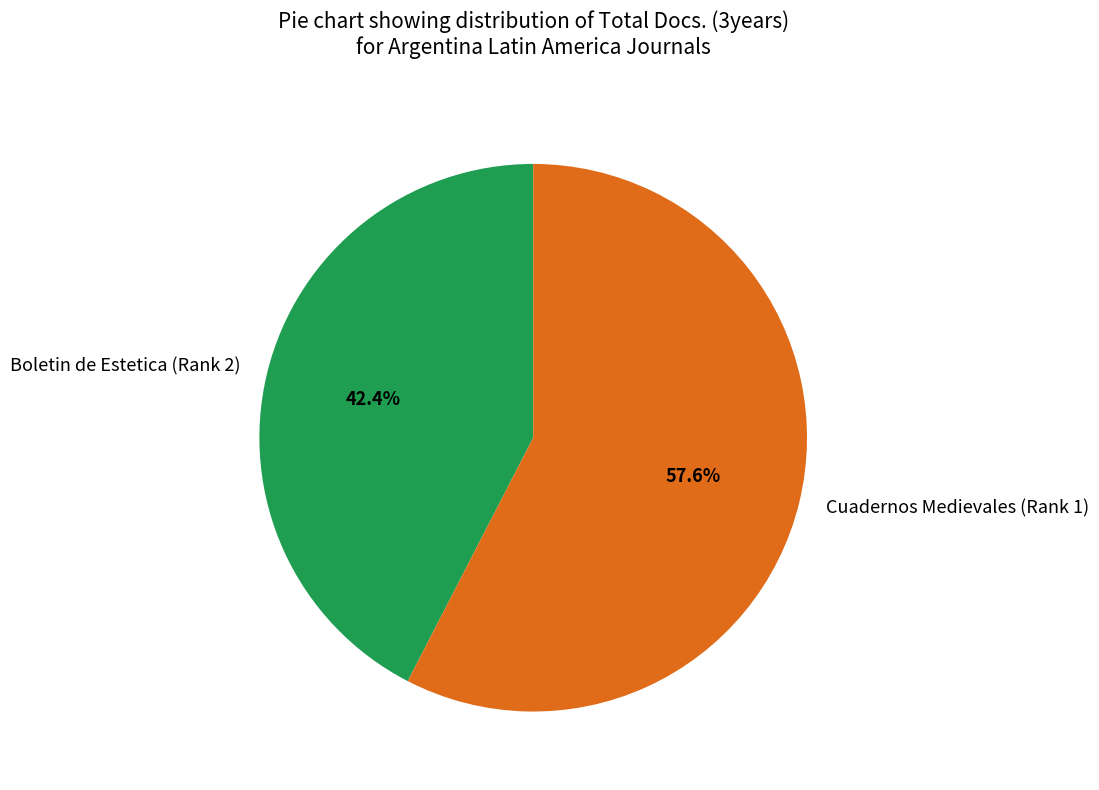

Is the sum of Cuadernos Medievales (Rank 1) and Boletin de Estetica (Rank 2) greater than half?

Yes